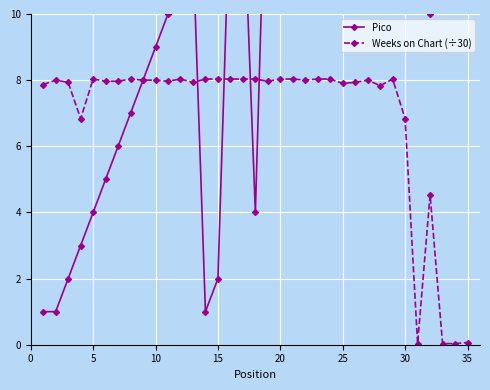

At how many categories does at least one series exceed 21?

10